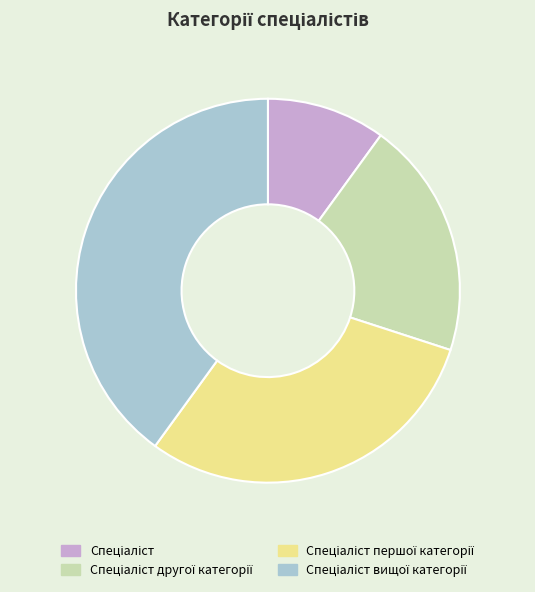

Does any single category account for the majority?

No